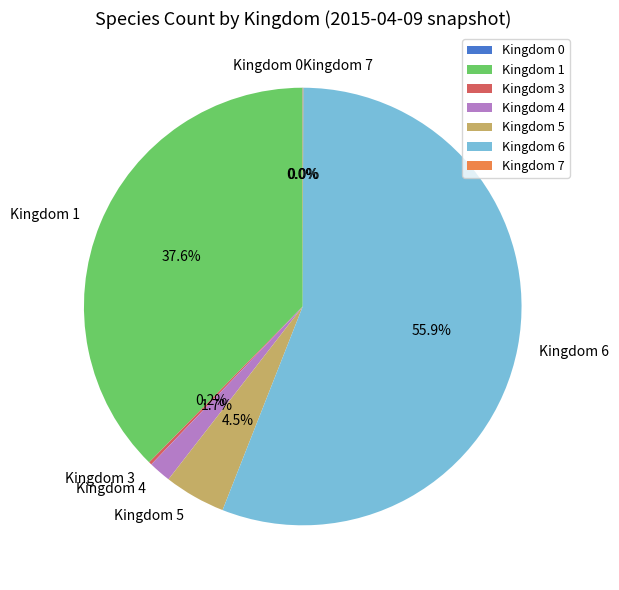

Which slice is the largest?

Kingdom 6